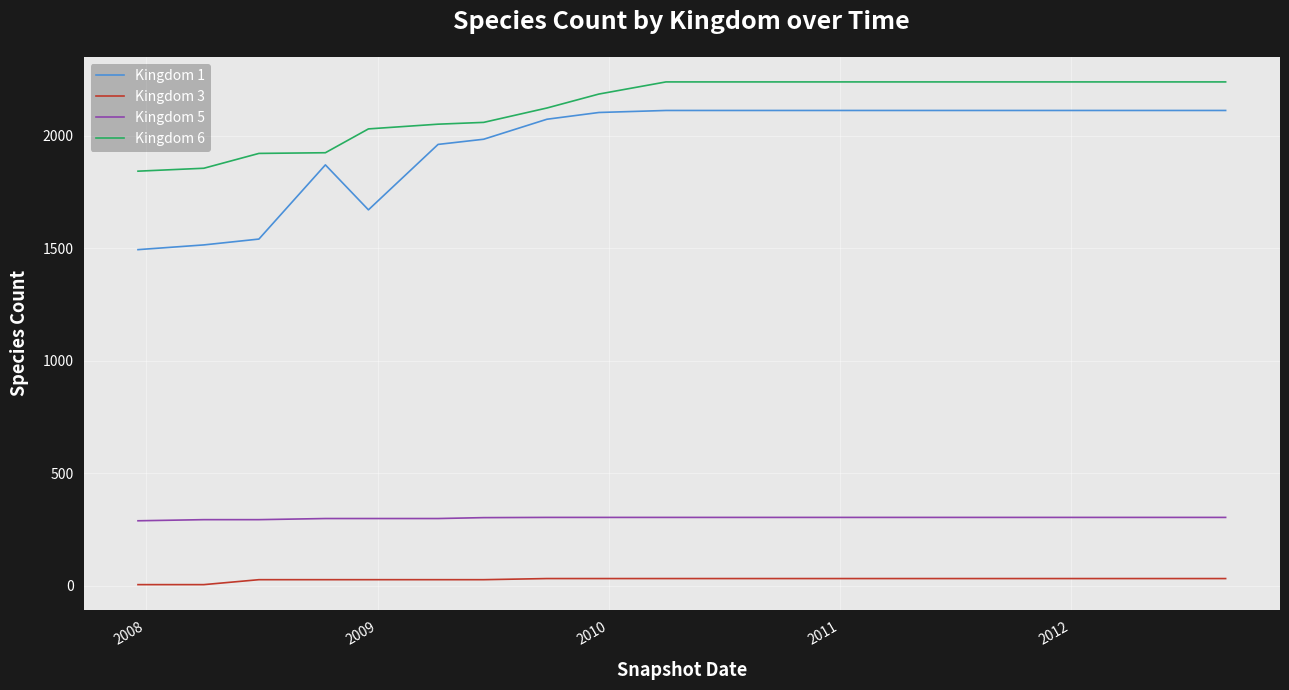

How many categories are shown in the chart?

20